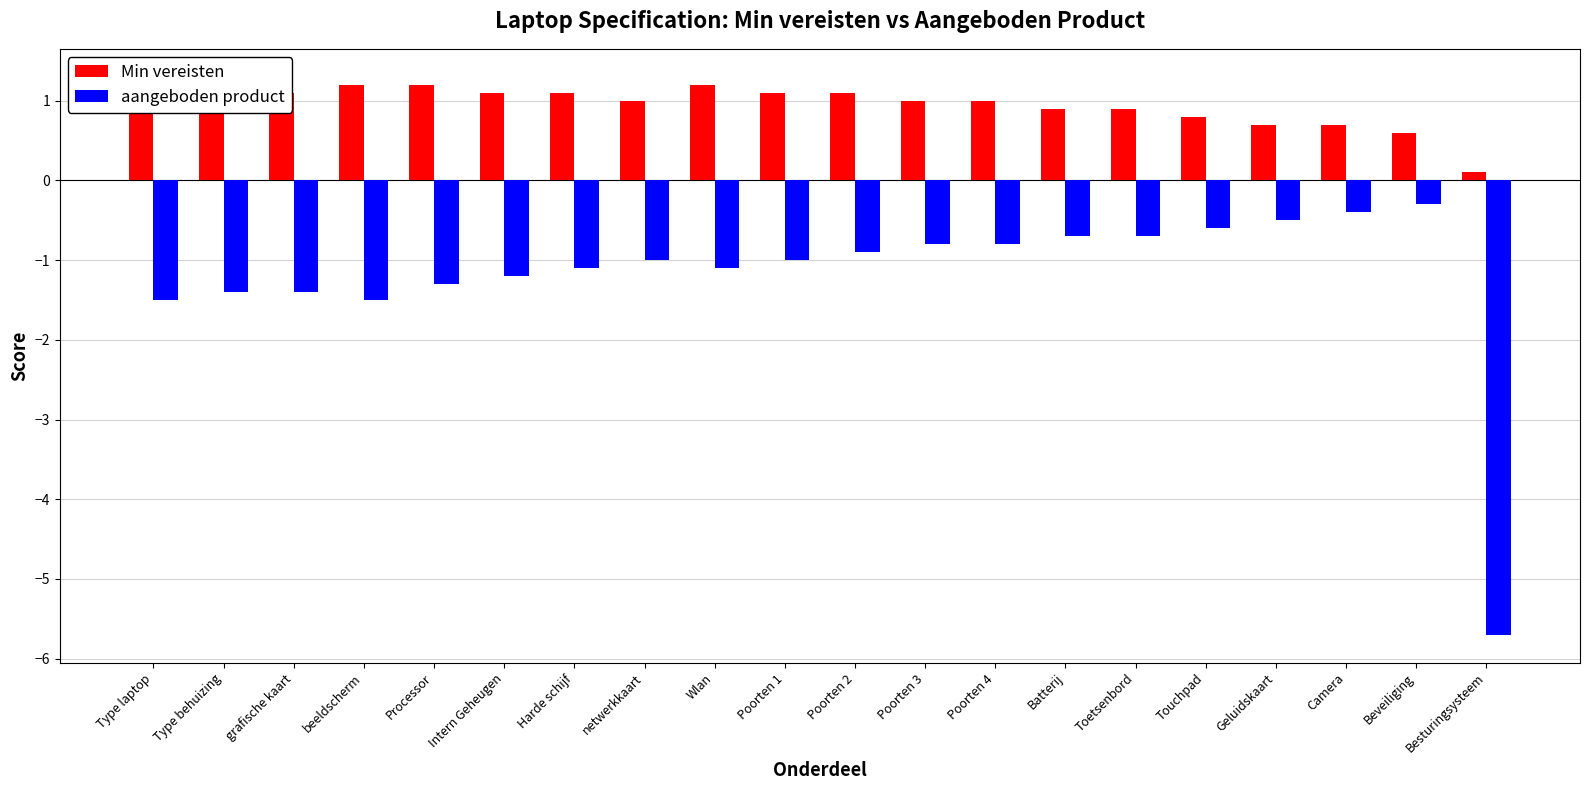

Which label corresponds to the largest value in the chart?

Type behuizing